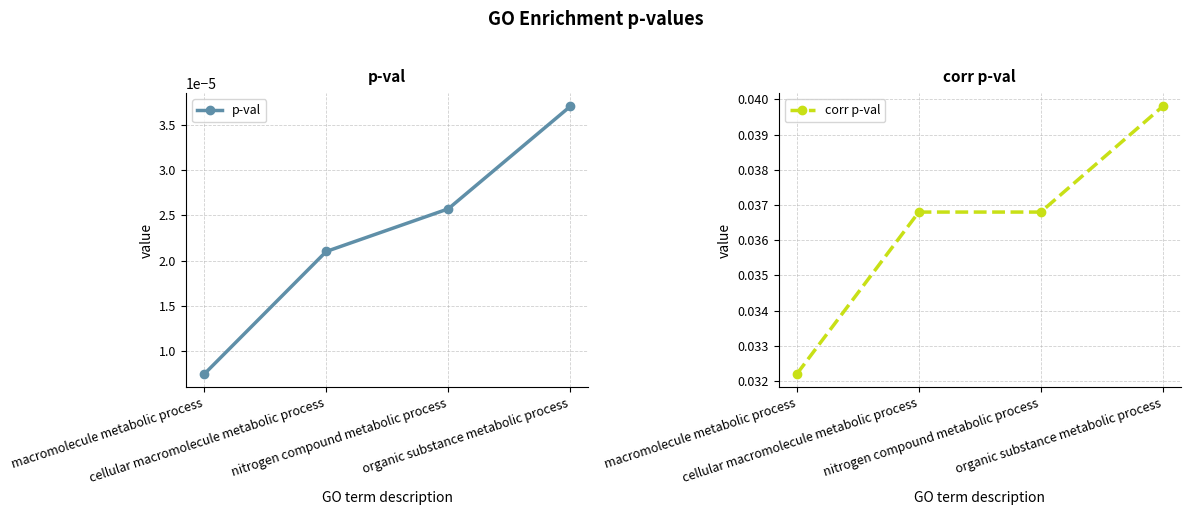

Rank the categories by corr p-val value from highest to lowest.

organic substance metabolic process, cellular macromolecule metabolic process, nitrogen compound metabolic process, macromolecule metabolic process